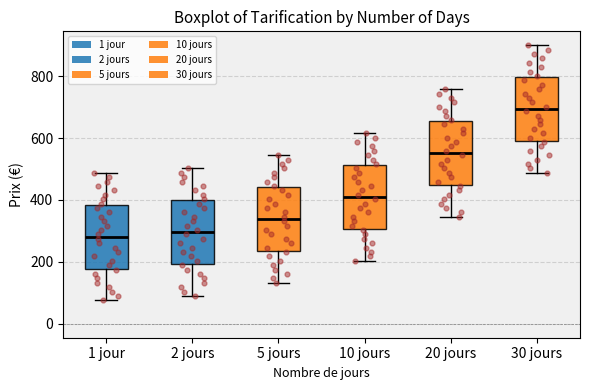

Reading left to right, transcribe this box plot: for each box, give where its median line is, the range the box spans, and where its two whiskers end, as read against the y-axis. The values are not printed on the chart, so give them approximately, as read against the axis.

1 jour: median 280, box 180 to 380, whiskers 80 to 480
2 jours: median 300, box 200 to 400, whiskers 80 to 500
5 jours: median 340, box 240 to 440, whiskers 140 to 540
10 jours: median 400, box 300 to 520, whiskers 200 to 620
20 jours: median 560, box 440 to 660, whiskers 340 to 760
30 jours: median 700, box 600 to 800, whiskers 480 to 900